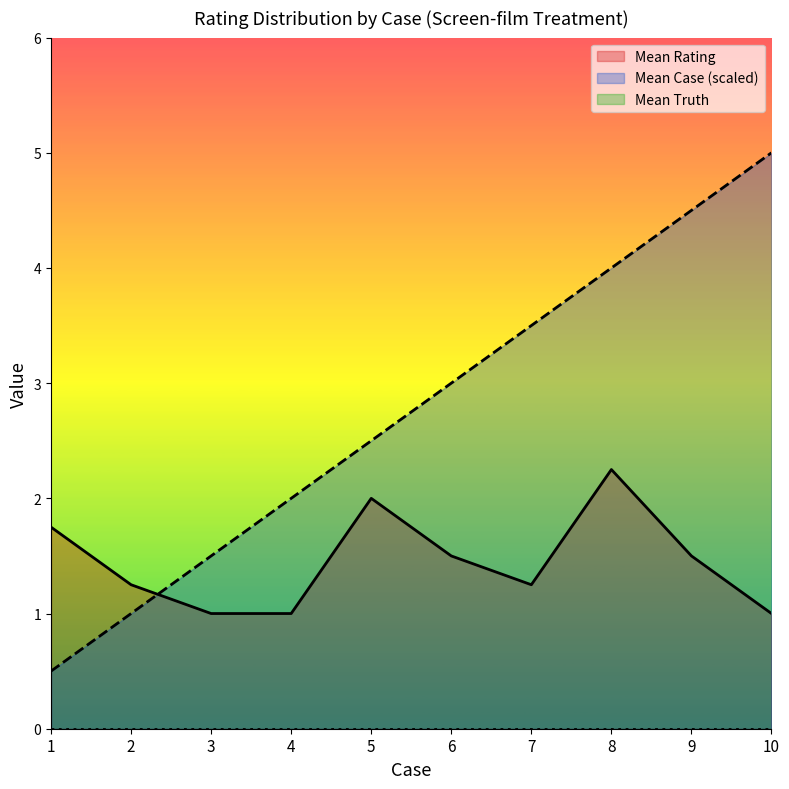

At how many categories does at least one series exceed 3?

4